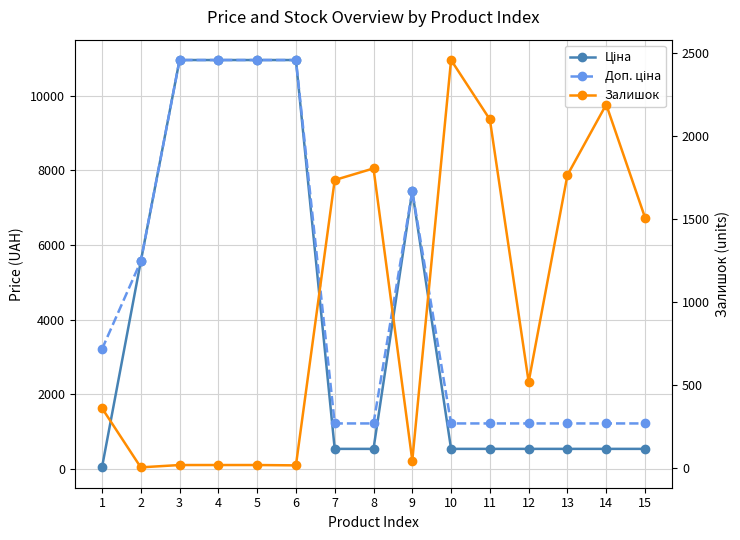

List the series in order of their overall mean, lowest first.

Залишок, Ціна, Доп. ціна